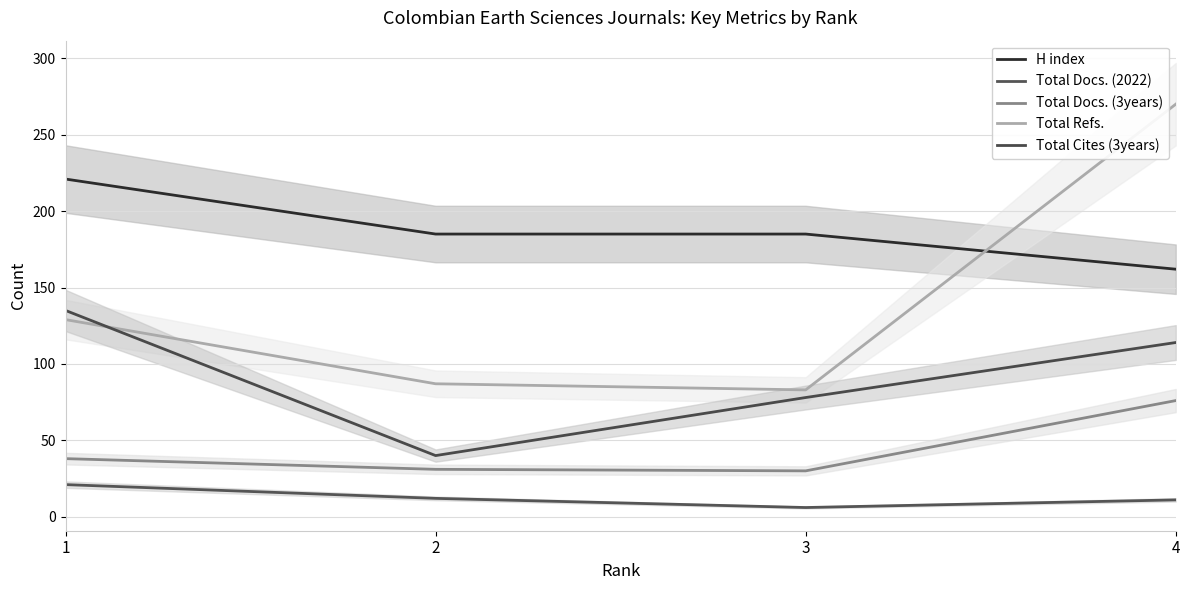

The value of Total Docs. (2022) at 2 is 12. True or false?

True